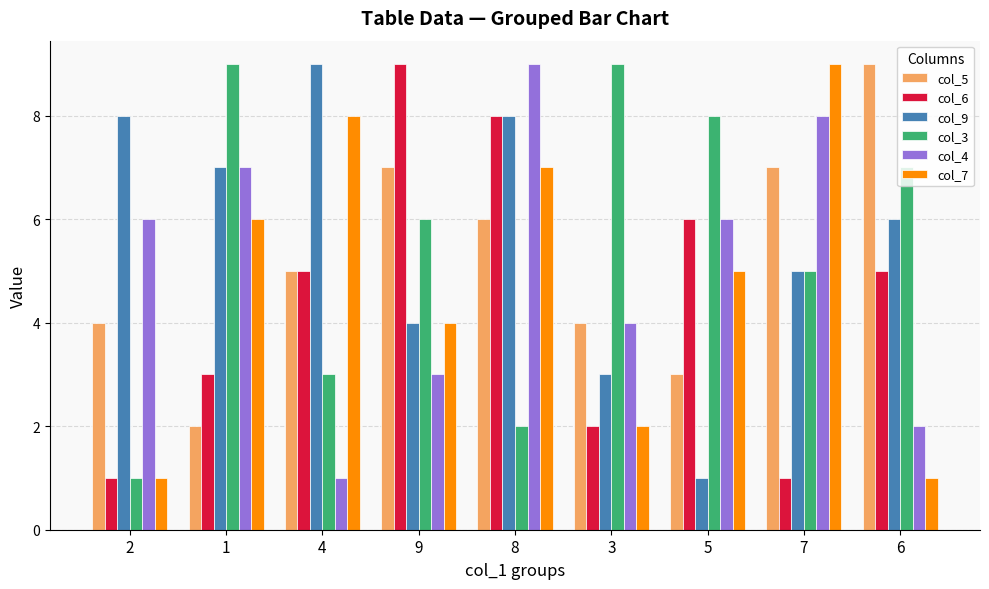

What is the label of the 6th bar from the left?

3